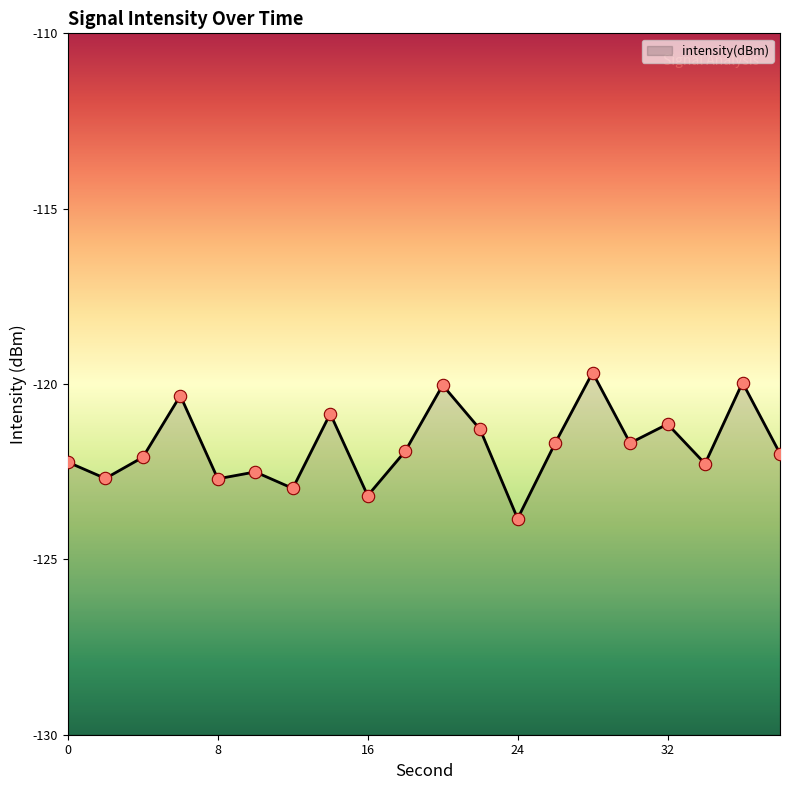

What is the change in value from 28 to 32?

-1.5